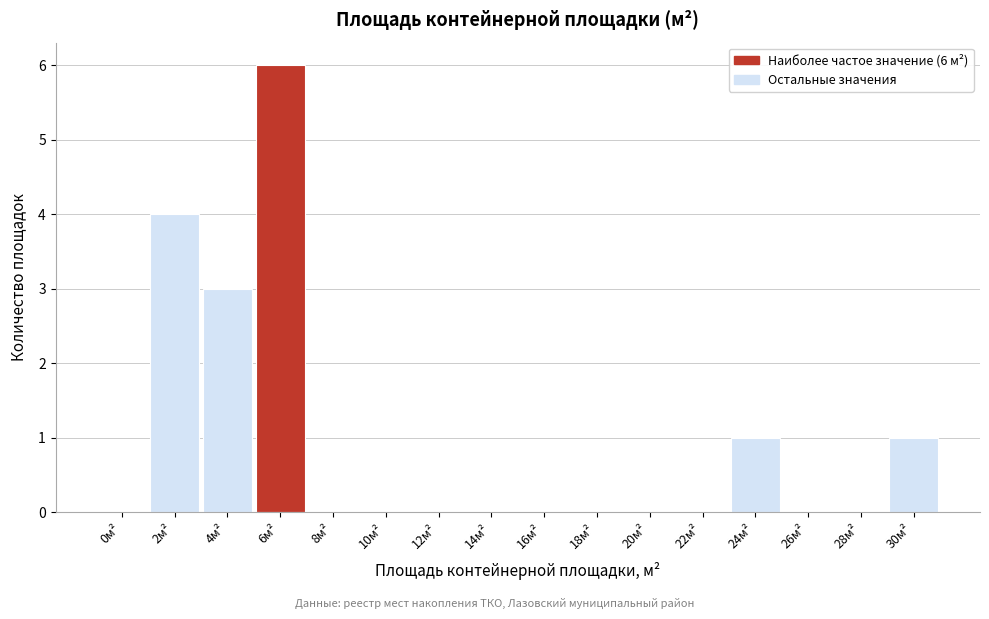

Reading left to right, extract all data points from this chart.

0м²=0	2м²=4	4м²=3	6м²=6	8м²=0	10м²=0	12м²=0	14м²=0	16м²=0	18м²=0	20м²=0	22м²=0	24м²=1	26м²=0	28м²=0	30м²=1